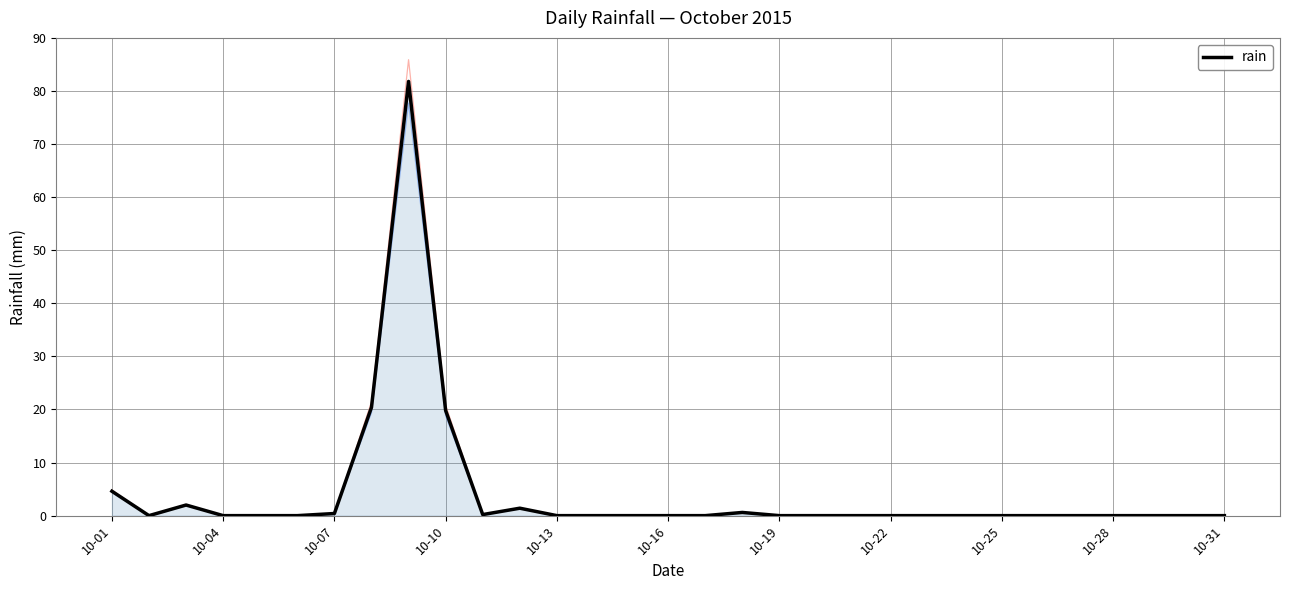

True or false: there are more than 2 points higher than both neighbors.

True